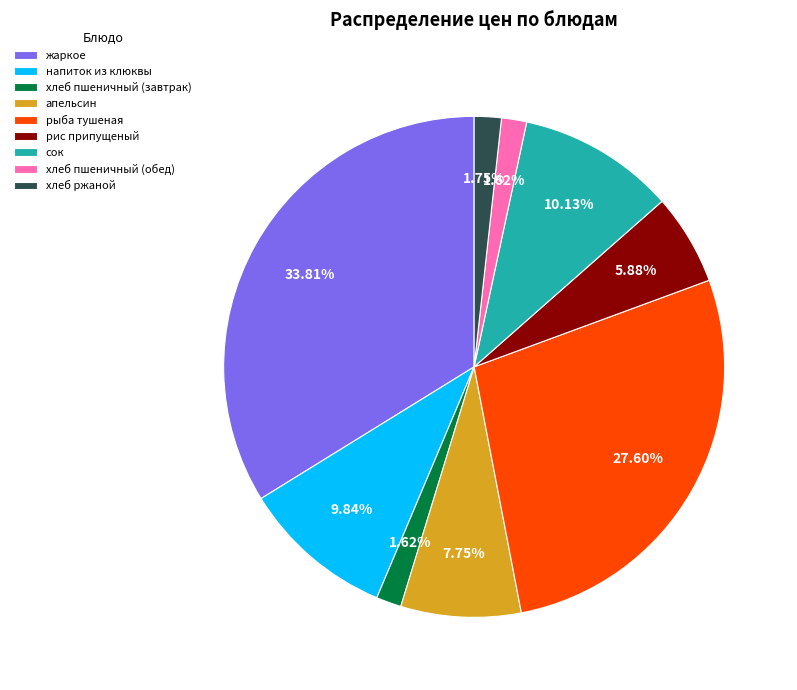

Approximately how many times larger is the value at хлеб пшеничный (обед) compared to напиток из клюквы?

0.2